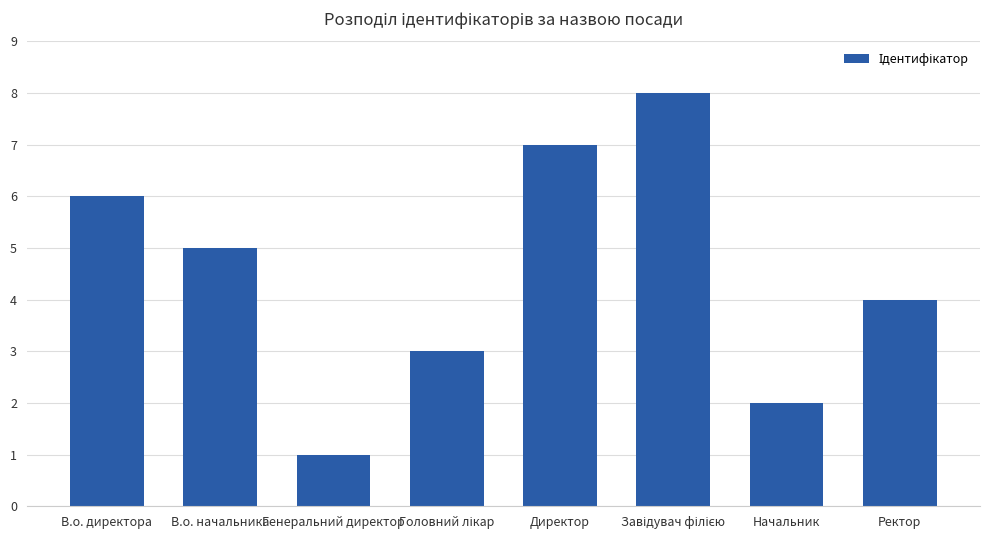

Count the number of categories in the chart.

8